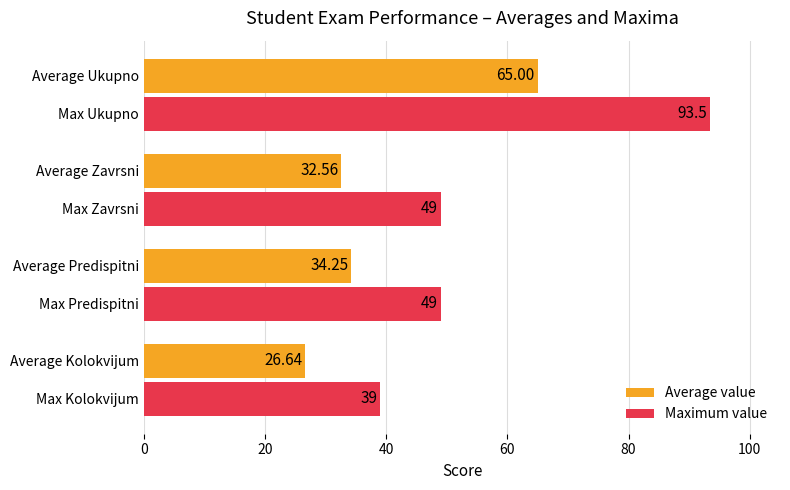

What is the difference between the second highest and second lowest values in the Average value series?

1.7